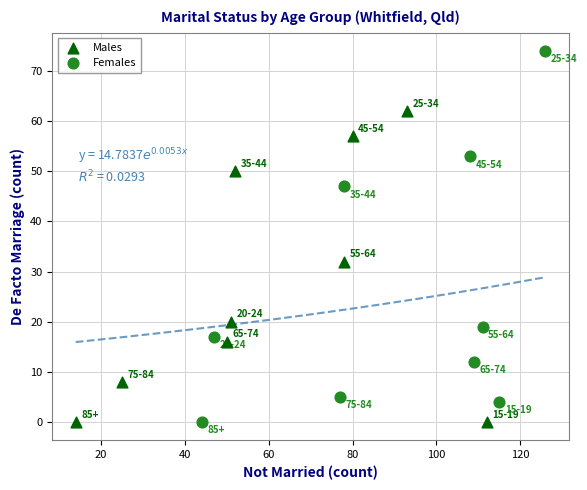

Which series has the widest spread of Y values?

Females